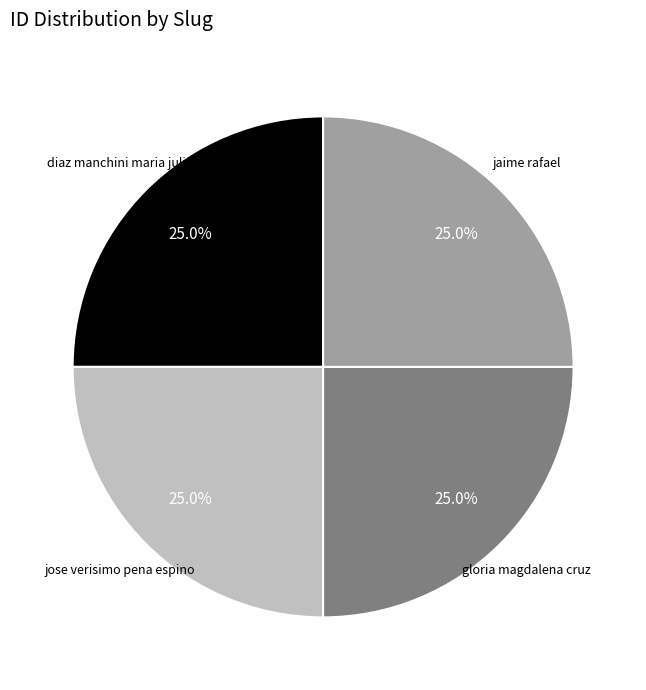

Is there any slice that represents more than half of the pie?

No